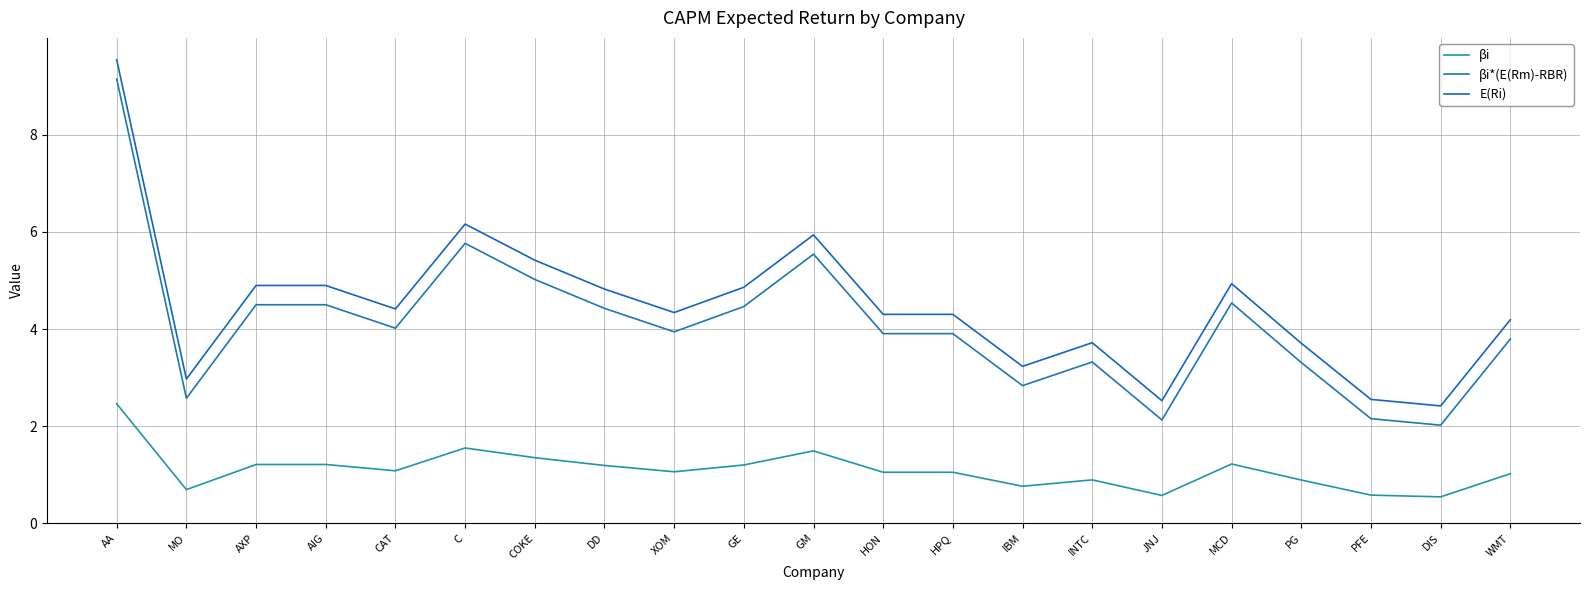

The βi series shows 1.2 at AXP. True or false?

True